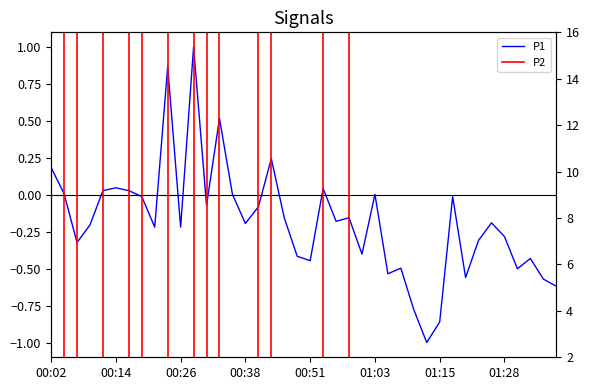

What value does the P1 series have at 32?

-0.6